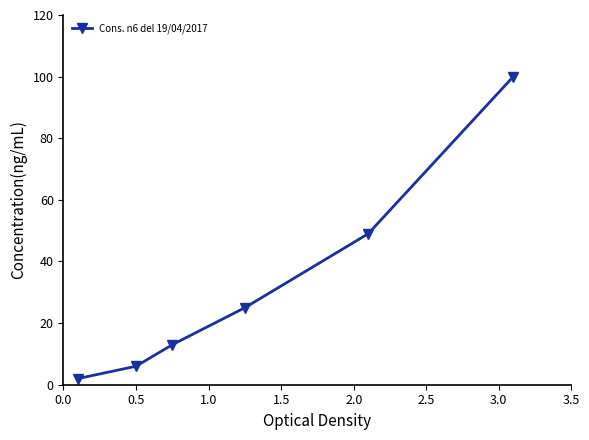

What is the sum of all values?

195